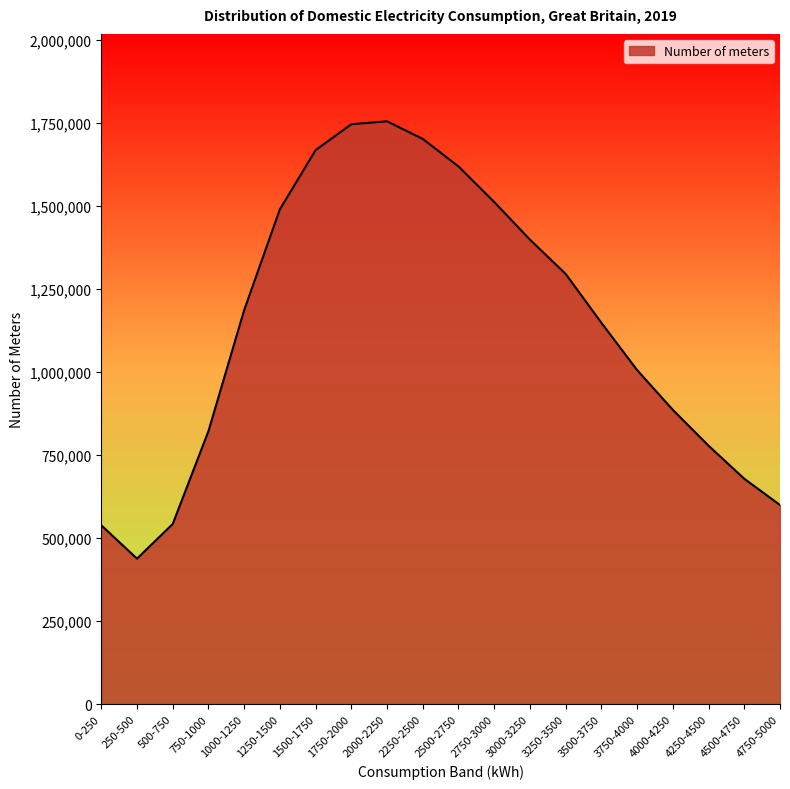

What is the greatest value displayed?

1755489